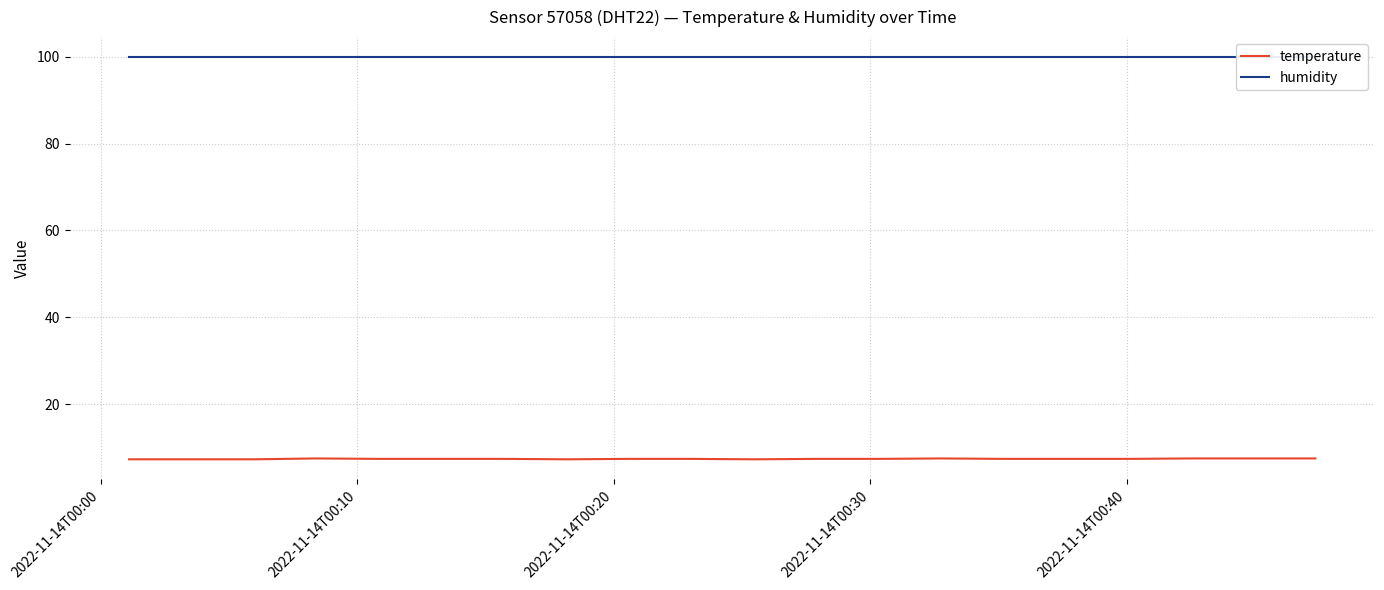

At how many categories does at least one series exceed 65?

20